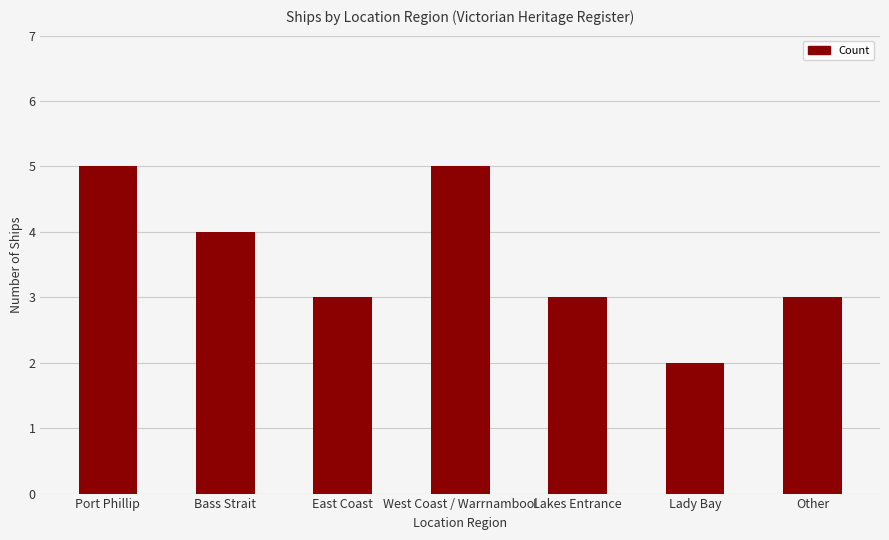

How many bars are there in total?

7